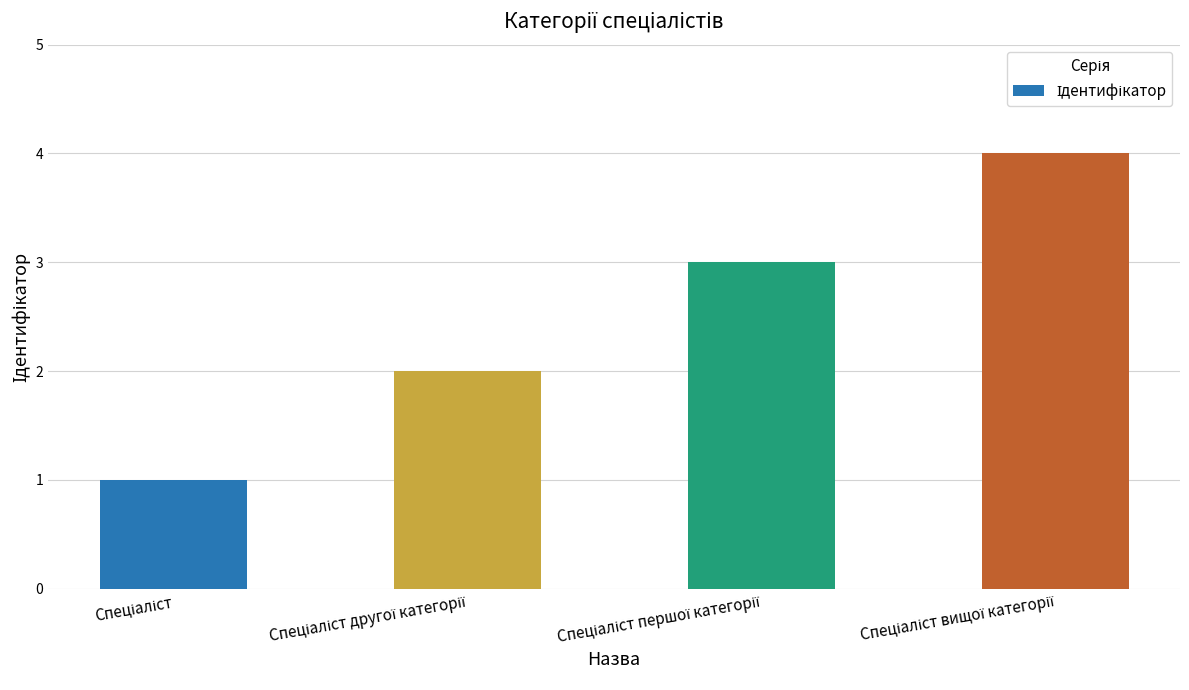

What is the maximum value shown in the chart?

4